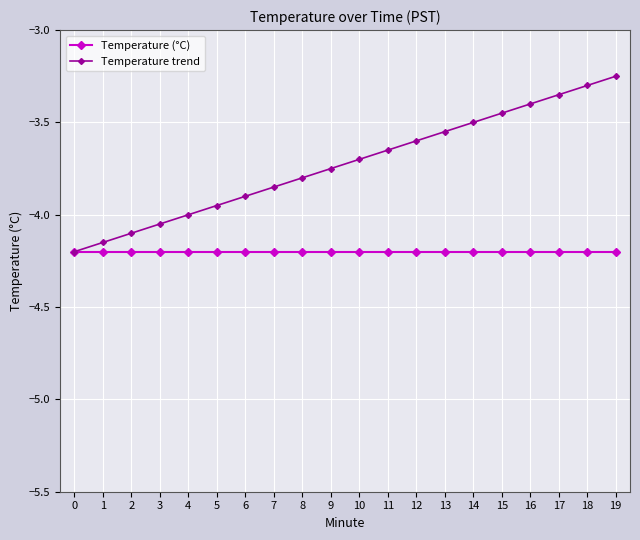

The value of Temperature (°C) at 4 is -4.2. True or false?

True